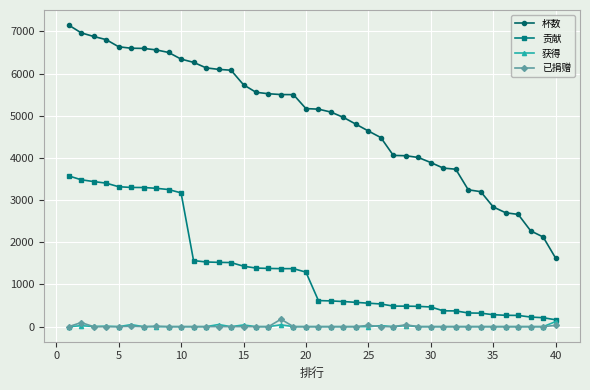

Which series has the largest range (max minus min)?

杯数